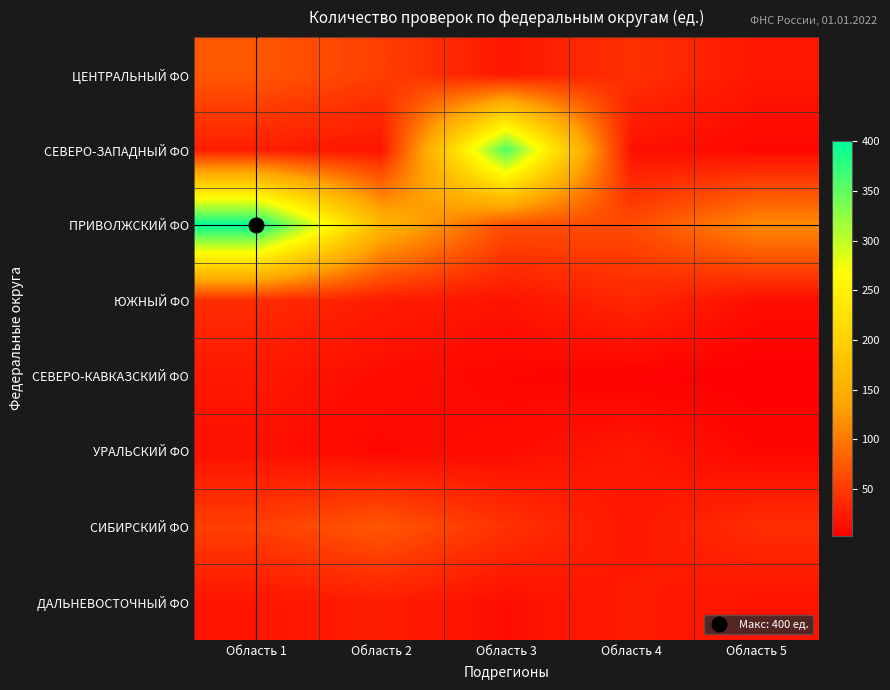

Reading right to left, transcribe all the data shown in this chart.

ЦЕНТРАЛЬНЫЙ ФО: Область 5=22	Область 4=43	Область 3=22	Область 2=54	Область 1=73
СЕВЕРО-ЗАПАДНЫЙ ФО: Область 5=10	Область 4=17	Область 3=360	Область 2=20	Область 1=27
ПРИВОЛЖСКИЙ ФО: Область 5=114	Область 4=63	Область 3=66	Область 2=162	Область 1=400
ЮЖНЫЙ ФО: Область 5=15	Область 4=35	Область 3=19	Область 2=26	Область 1=39
СЕВЕРО-КАВКАЗСКИЙ ФО: Область 5=3	Область 4=6	Область 3=9	Область 2=14	Область 1=22
УРАЛЬСКИЙ ФО: Область 5=9	Область 4=22	Область 3=14	Область 2=10	Область 1=17
СИБИРСКИЙ ФО: Область 5=39	Область 4=22	Область 3=43	Область 2=73	Область 1=54
ДАЛЬНЕВОСТОЧНЫЙ ФО: Область 5=19	Область 4=26	Область 3=15	Область 2=27	Область 1=20